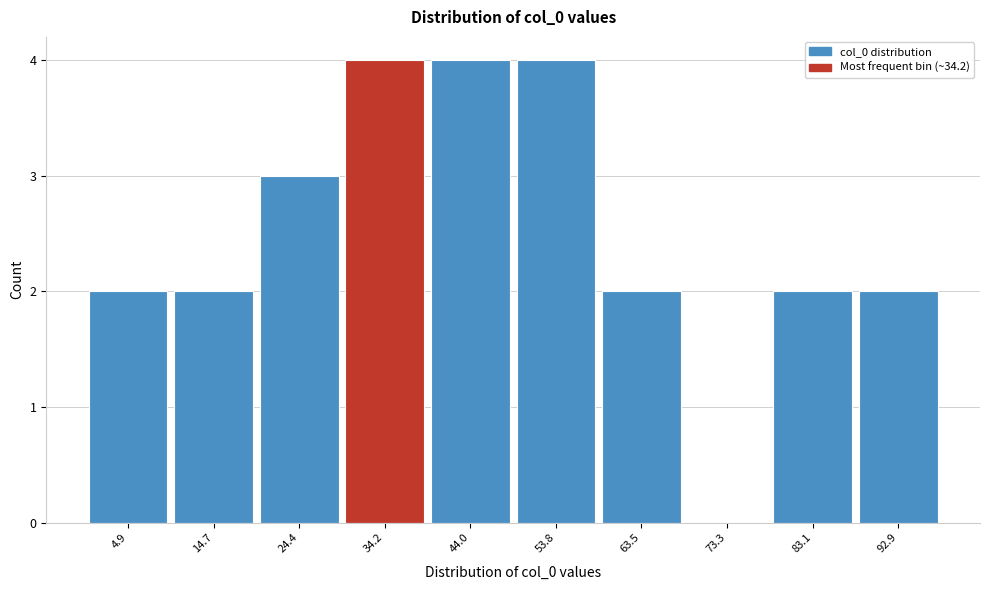

Reading left to right, transcribe this chart: for each bar, give the range it covers on the x-axis and its height. Neither the bar edges nor the heights are printed on the chart, so give them approximately, as read against the axes.

0 to 10: 2
10 to 20: 2
20 to 29: 3
29 to 39: 4
39 to 49: 4
49 to 59: 4
59 to 68: 2
68 to 78: 0
78 to 88: 2
88 to 98: 2